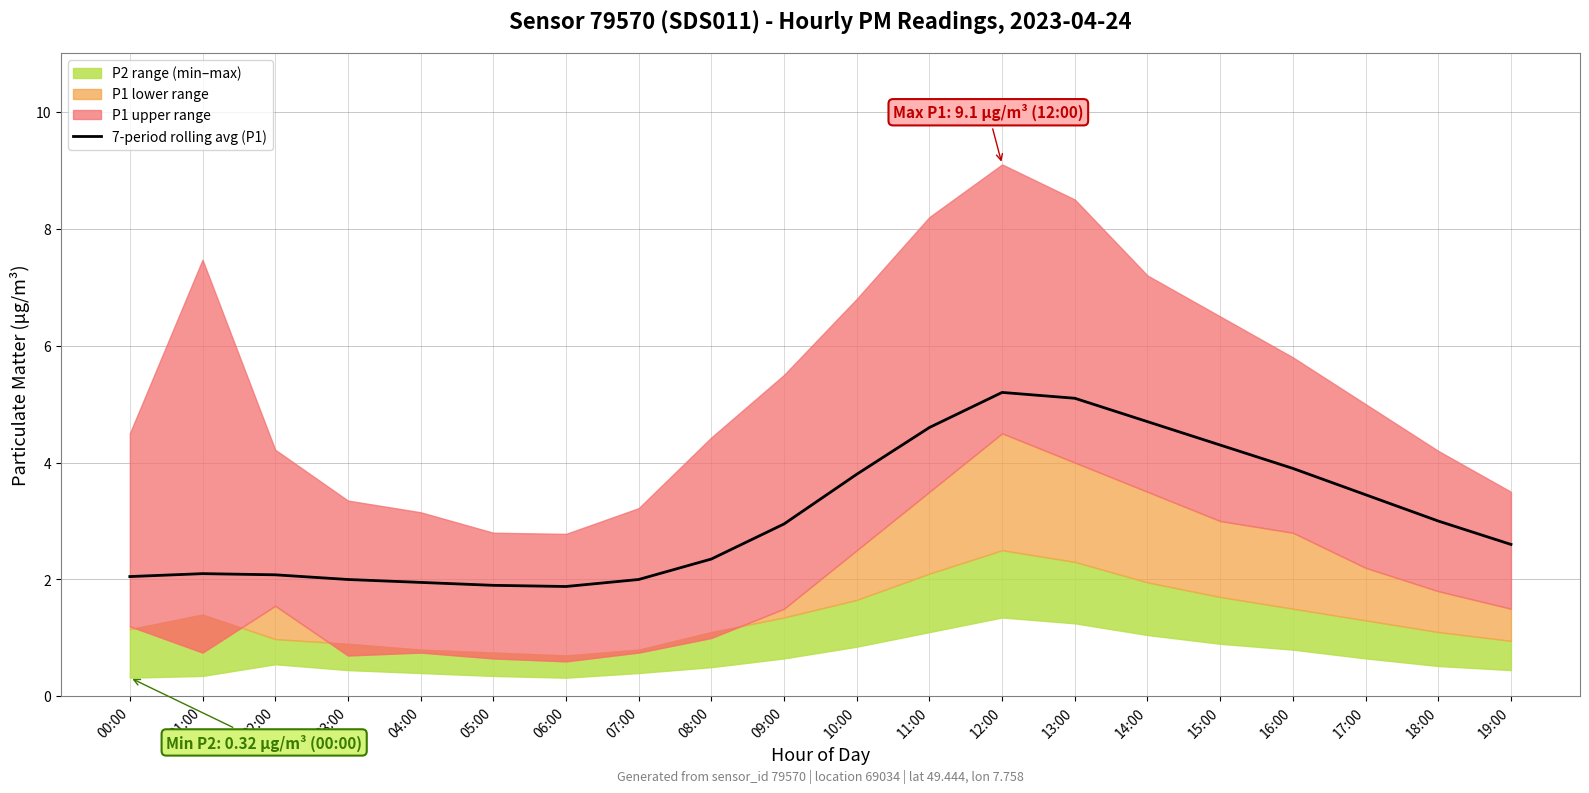

Reading left to right, list all the values displayed in this chart.

2.0	2.1	2.1	2.0	1.9	1.9	1.9	2.0	2.4	3.0	3.8	4.6	5.2	5.1	4.7	4.3	3.9	3.5	3.0	2.6